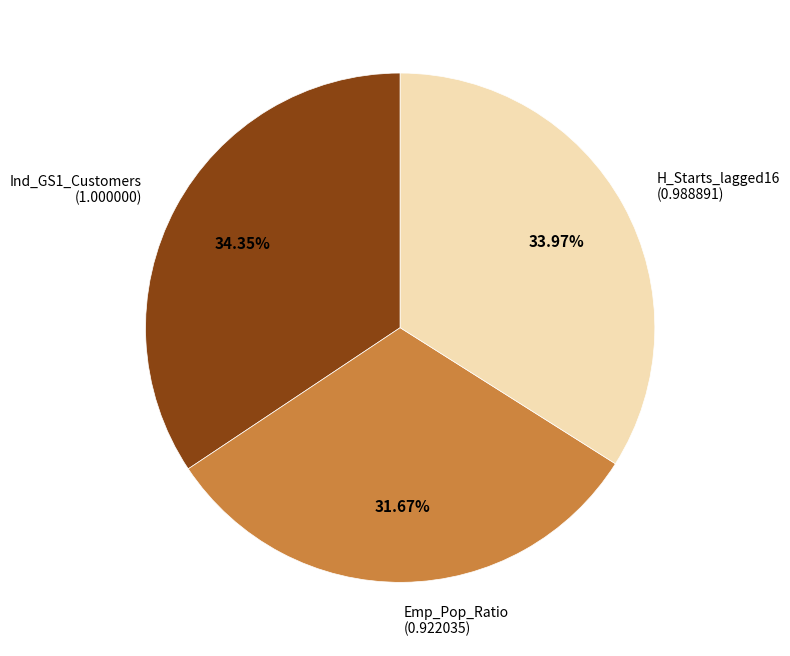

Approximately how many times larger is the value at Emp_Pop_Ratio compared to Ind_GS1_Customers?

0.9